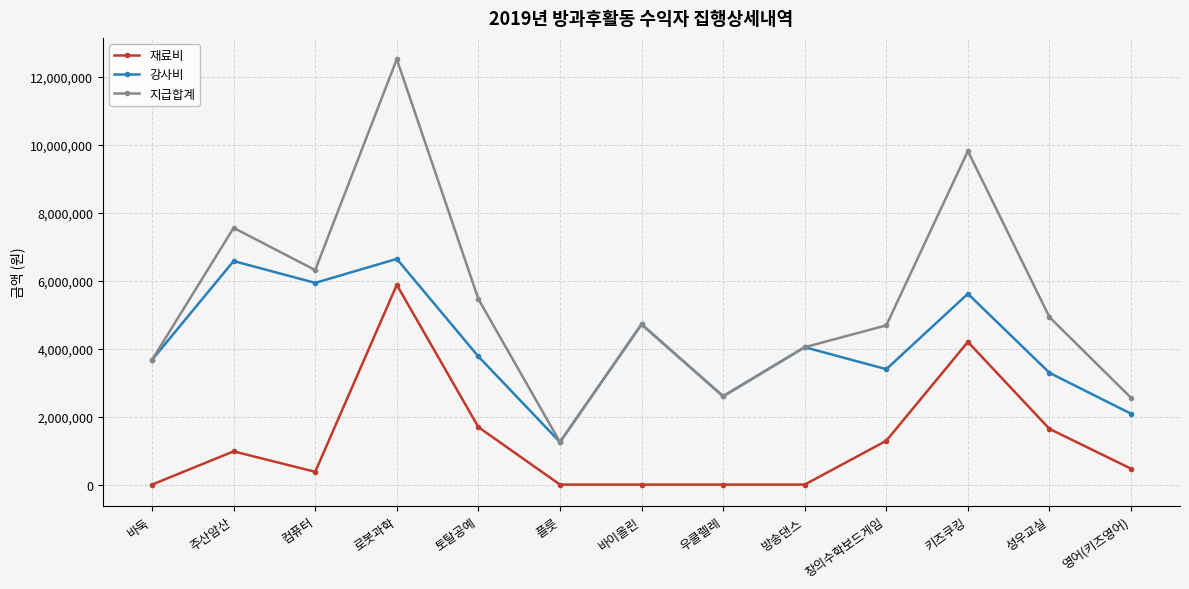

What is the difference between the maximum and minimum values in the 강사비 series?

5392800